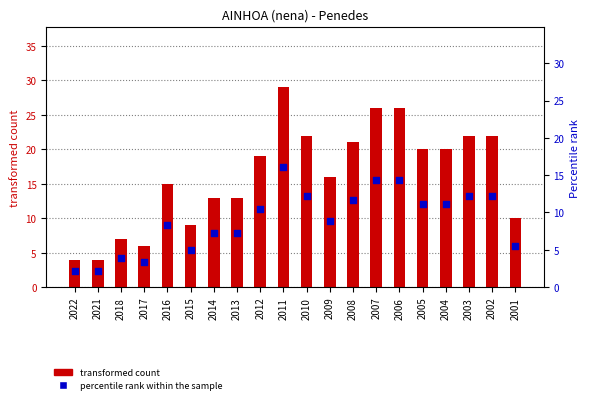

Which series reaches the minimum Y coordinate?

percentile rank within the sample